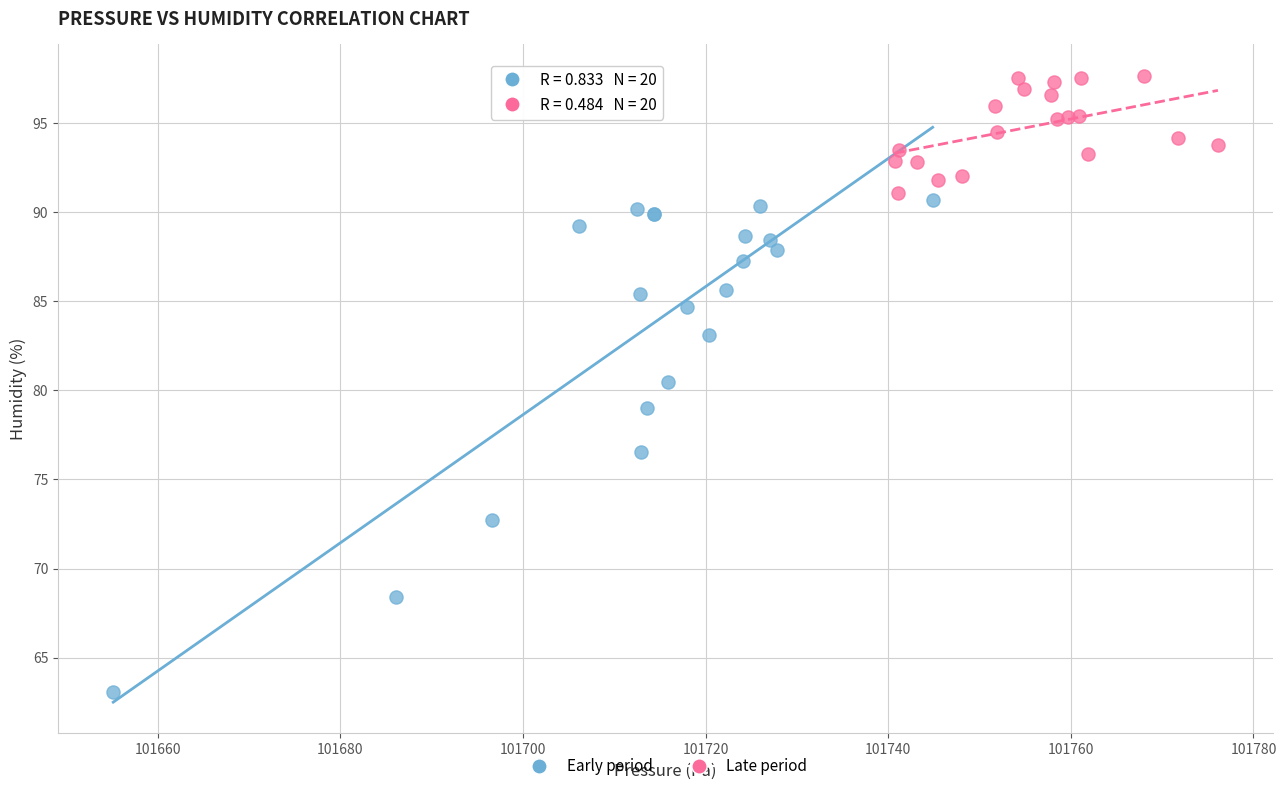

Which series reaches the minimum Y coordinate?

Early period